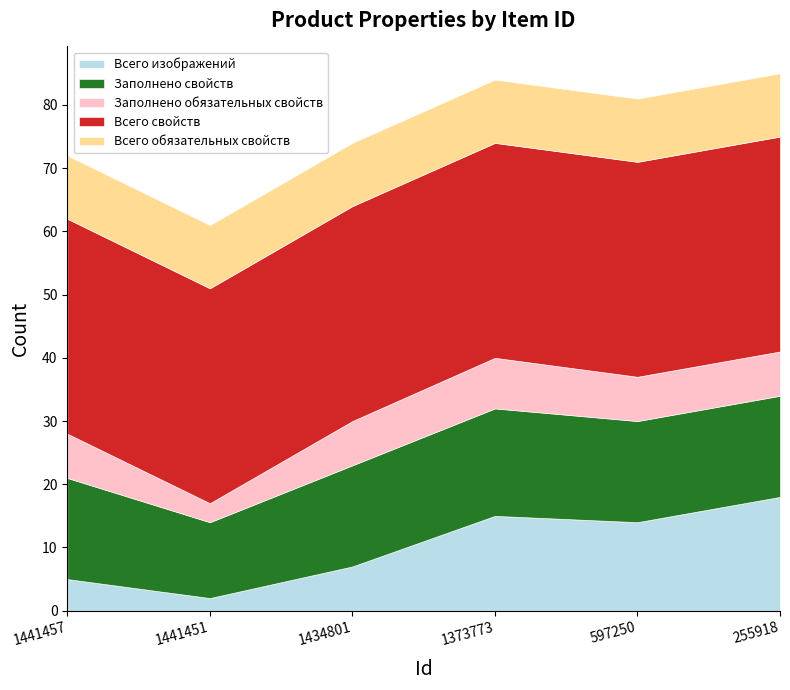

Reading left to right, what are all the values shown in this chart?

Всего изображений: 1441457=5	1441451=2	1434801=7	1373773=15	597250=14	255918=18
Заполнено свойств: 1441457=16	1441451=12	1434801=16	1373773=17	597250=16	255918=16
Заполнено обязательных свойств: 1441457=7	1441451=3	1434801=7	1373773=8	597250=7	255918=7
Всего свойств: 1441457=34	1441451=34	1434801=34	1373773=34	597250=34	255918=34
Всего обязательных свойств: 1441457=10	1441451=10	1434801=10	1373773=10	597250=10	255918=10